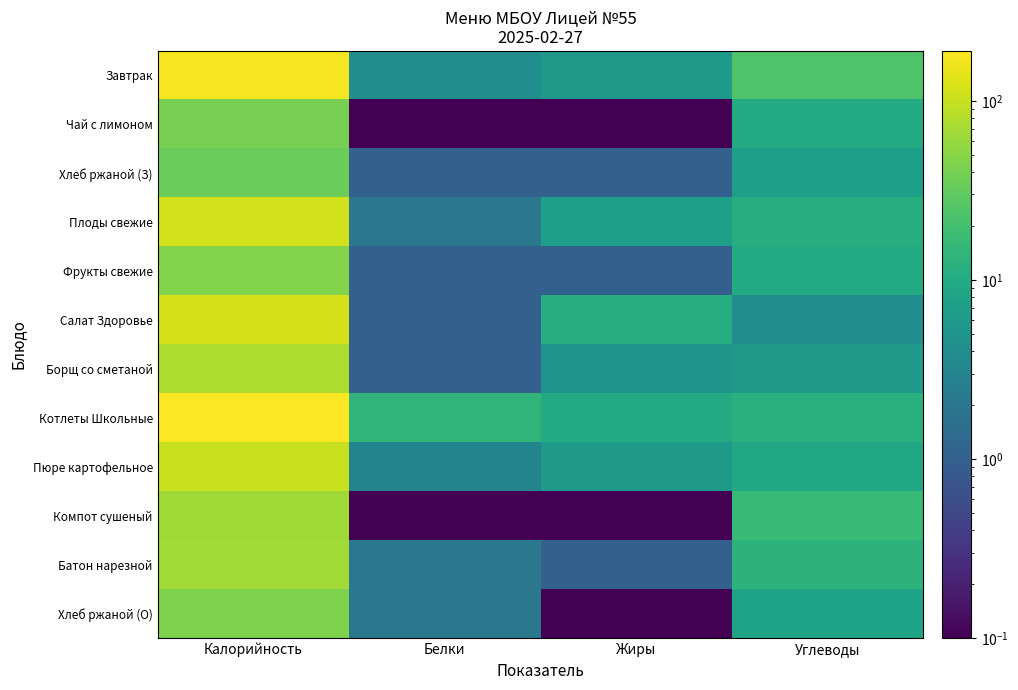

Rank the series at Жиры from lowest to highest value.

Чай с лимоном, Компот сушеный, Хлеб ржаной (О), Хлеб ржаной (З), Фрукты свежие, Батон нарезной, Борщ со сметаной, Завтрак, Пюре картофельное, Плоды свежие, Котлеты Школьные, Салат Здоровье